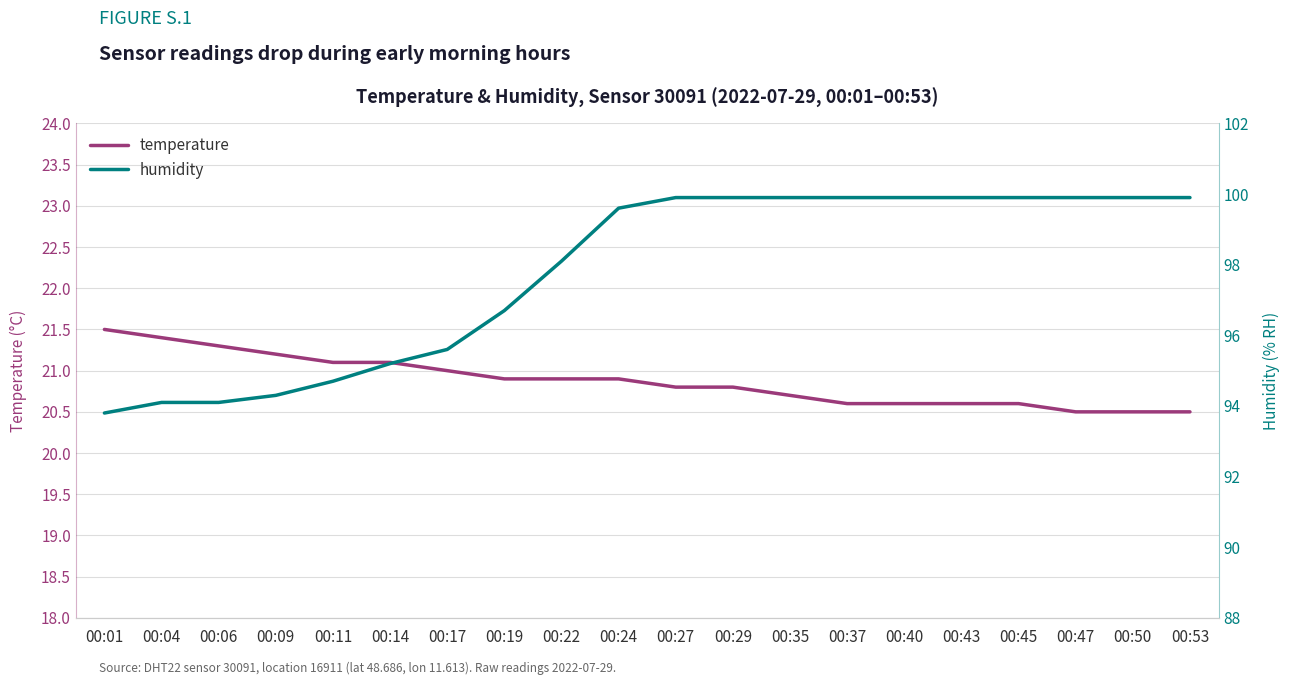

True or false: temperature has more than 0 points higher than both neighbors.

False